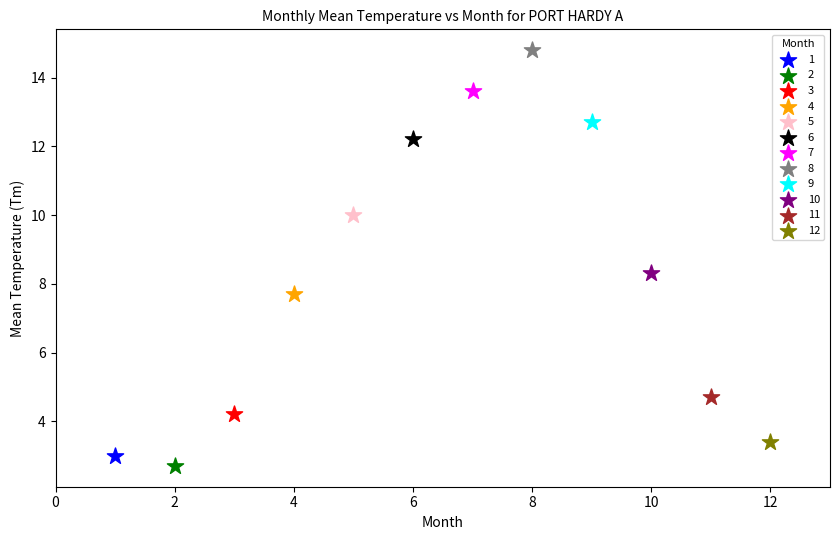

What are all the series names shown in the legend?

1, 2, 3, 4, 5, 6, 7, 8, 9, 10, 11, 12